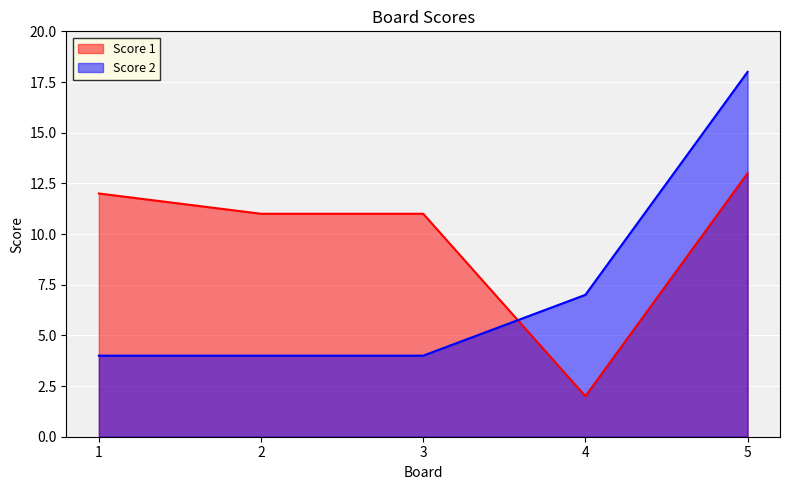

What are all the series names shown in the legend?

Score 1, Score 2